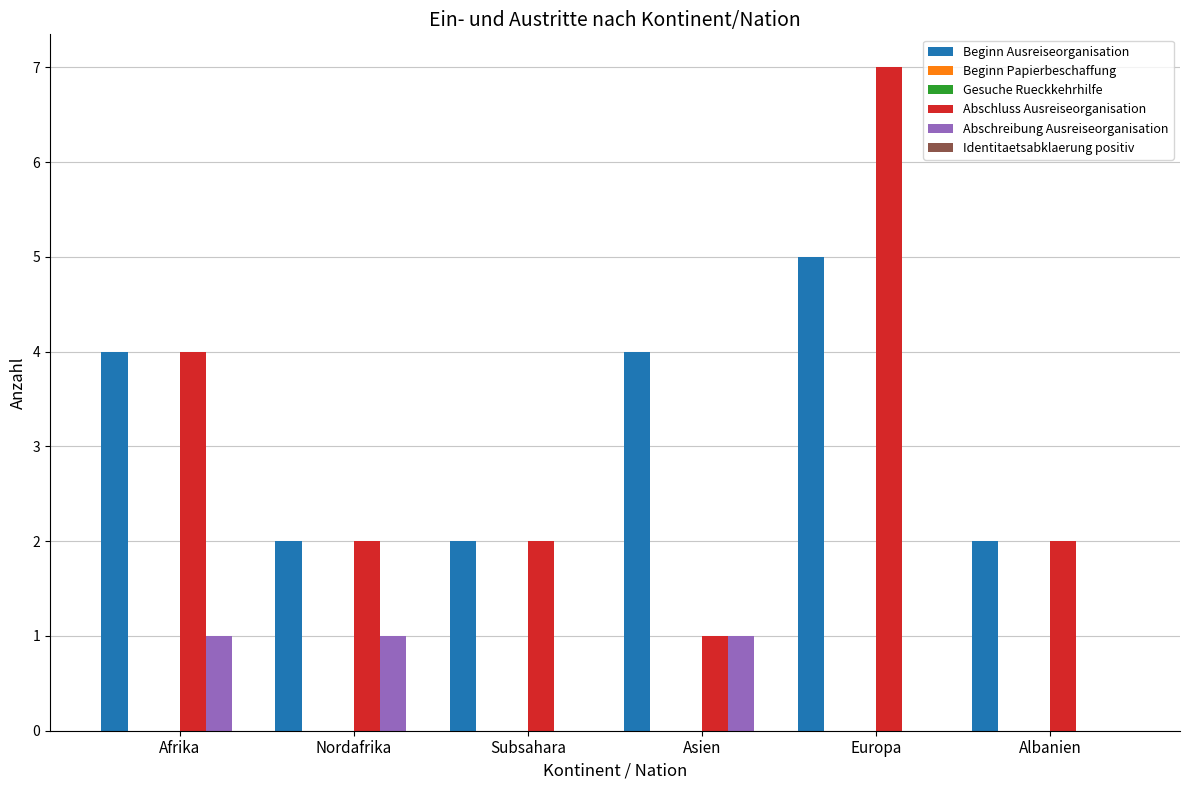

Are the bars grouped side by side (vs. stacked)?

Yes